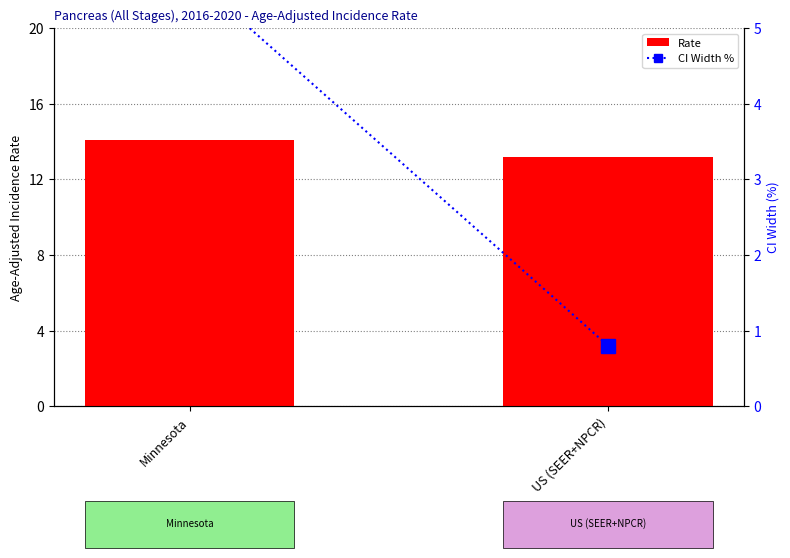

What is the sum of all Age-Adjusted Incidence Rate values?

27.3